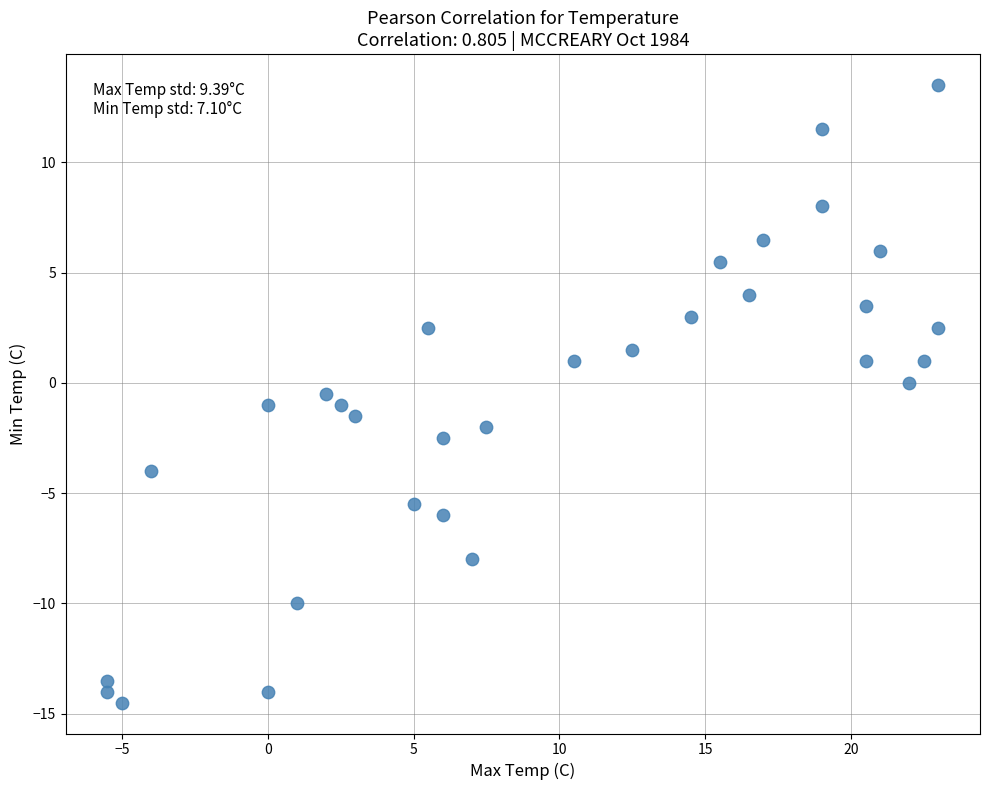

What is the range of Y values (max minus min)?

28.0